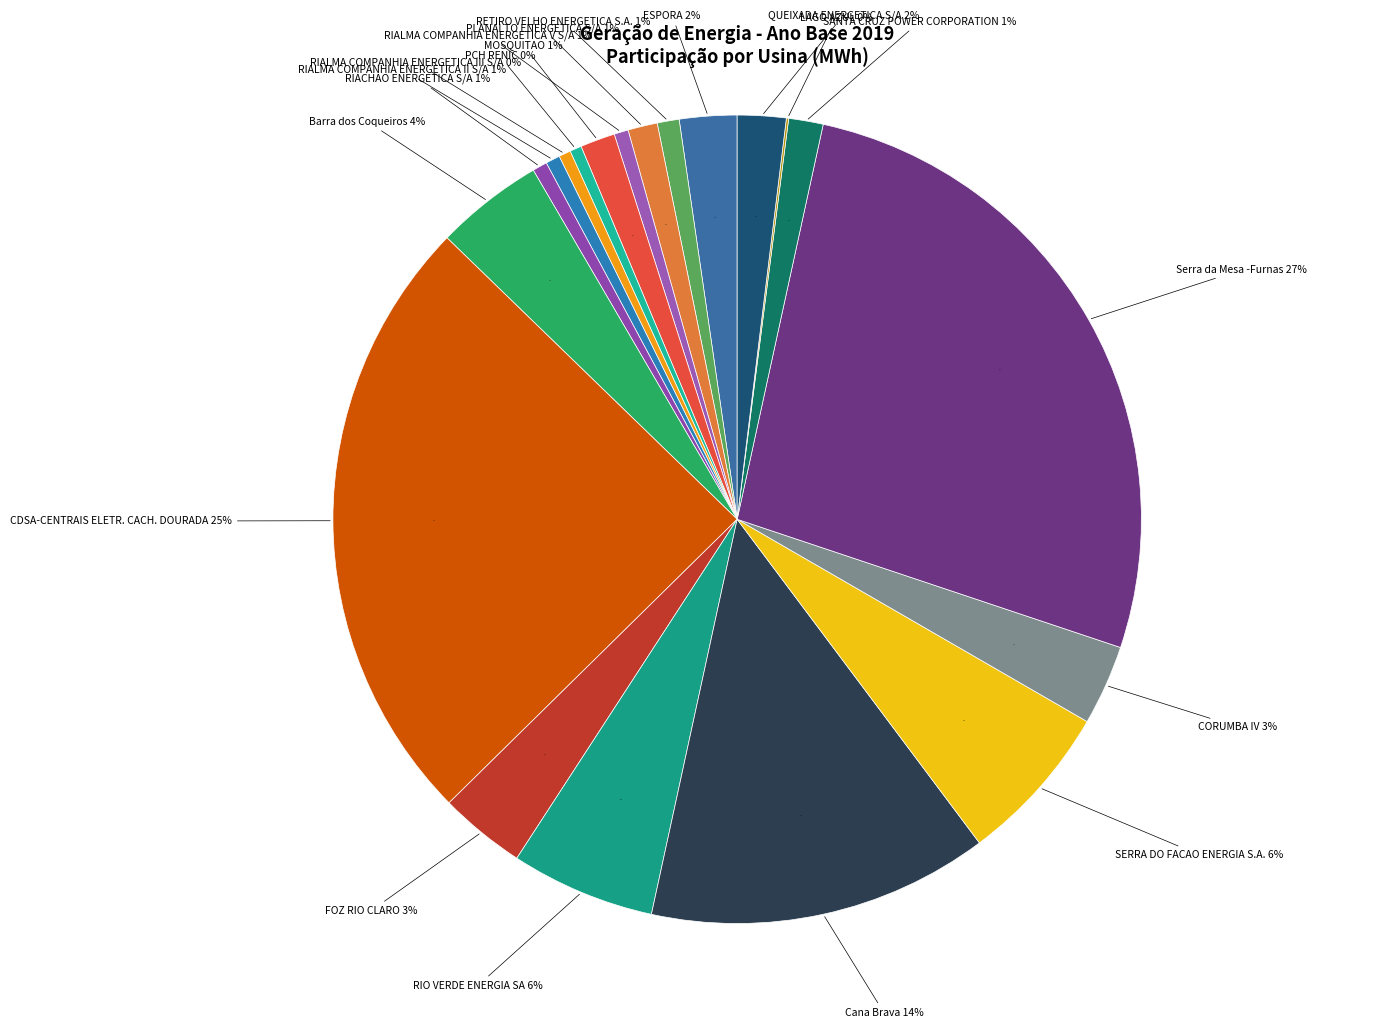

Does MOSQUITAO represent more than half of the total?

No